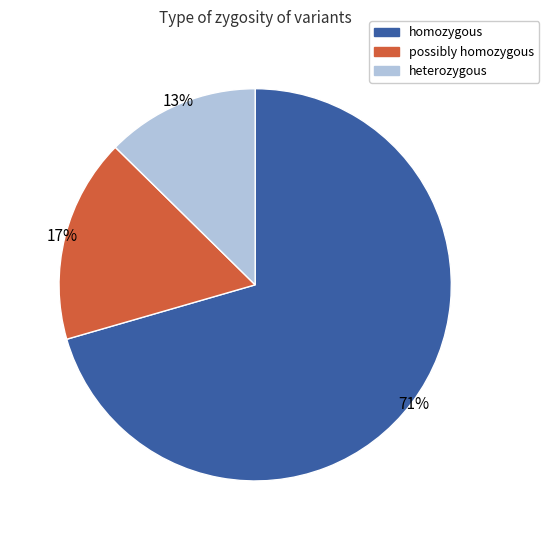

Which slice is the largest?

homozygous